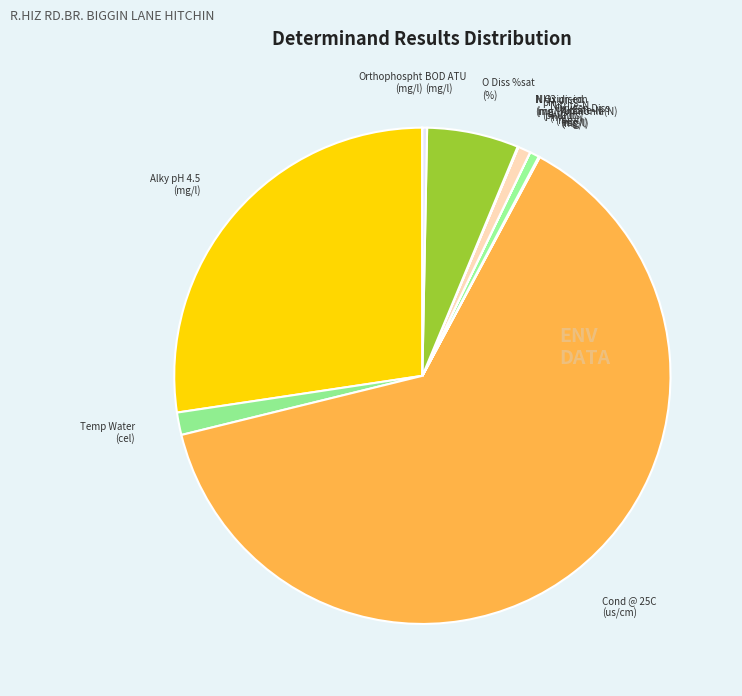

Which category has the biggest portion of the pie?

Cond @ 25C (us/cm)